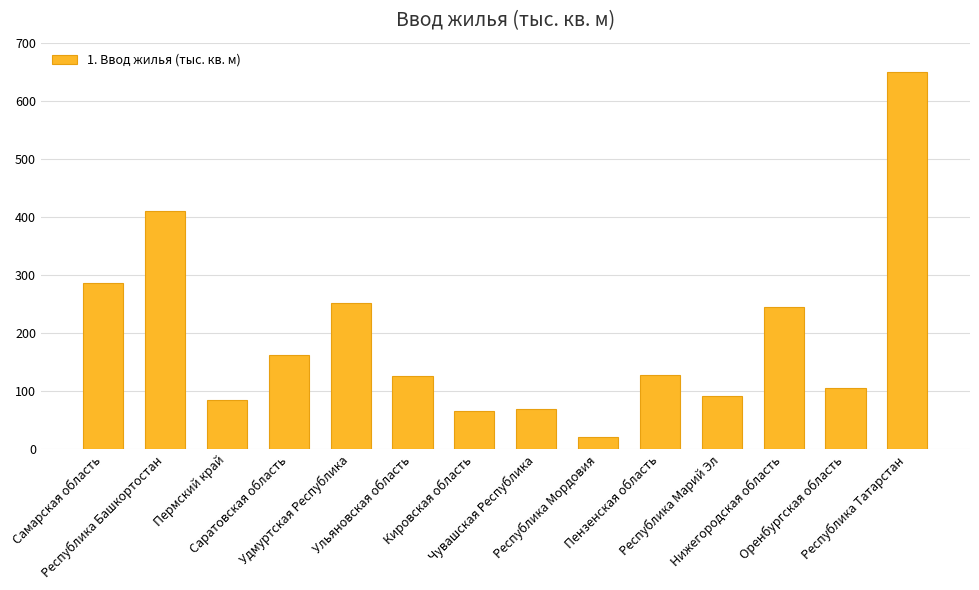

Is it true that the value at Республика Башкортостан is 410.2?

True